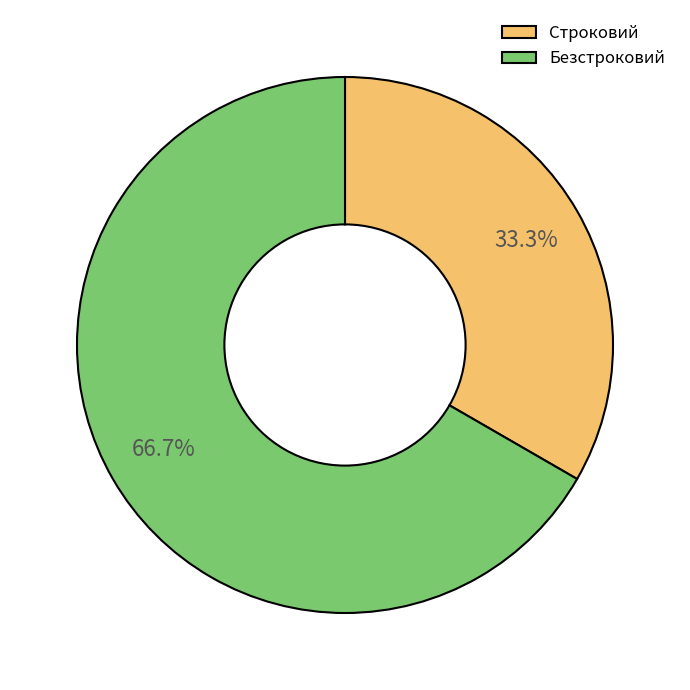

To the nearest percent, what is the difference between the largest and smallest slice percentages?

33%